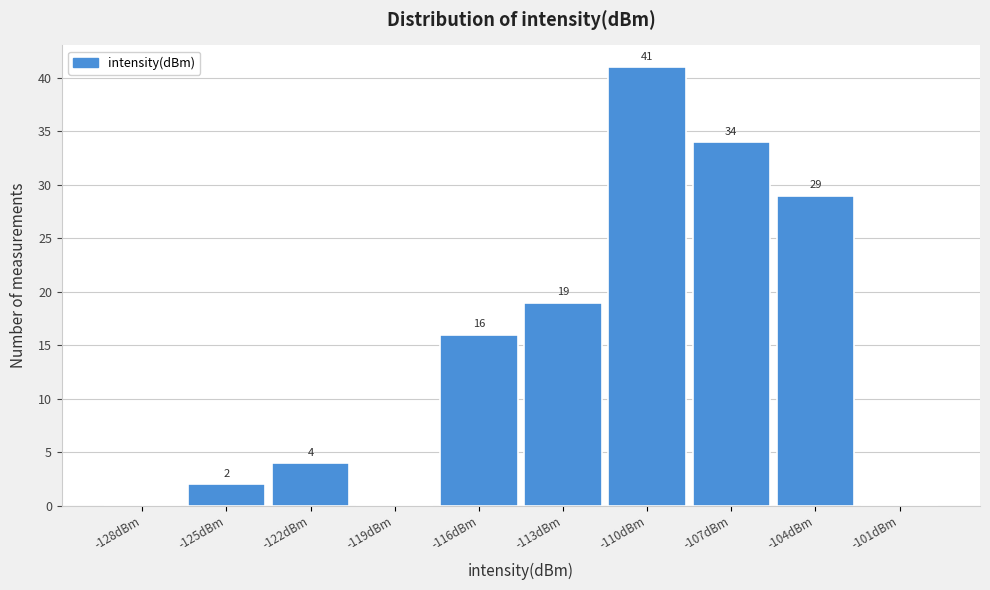

Reading left to right, extract all data points from this chart.

-128dBm=0	-125dBm=2	-122dBm=4	-119dBm=0	-116dBm=16	-113dBm=19	-110dBm=41	-107dBm=34	-104dBm=29	-101dBm=0